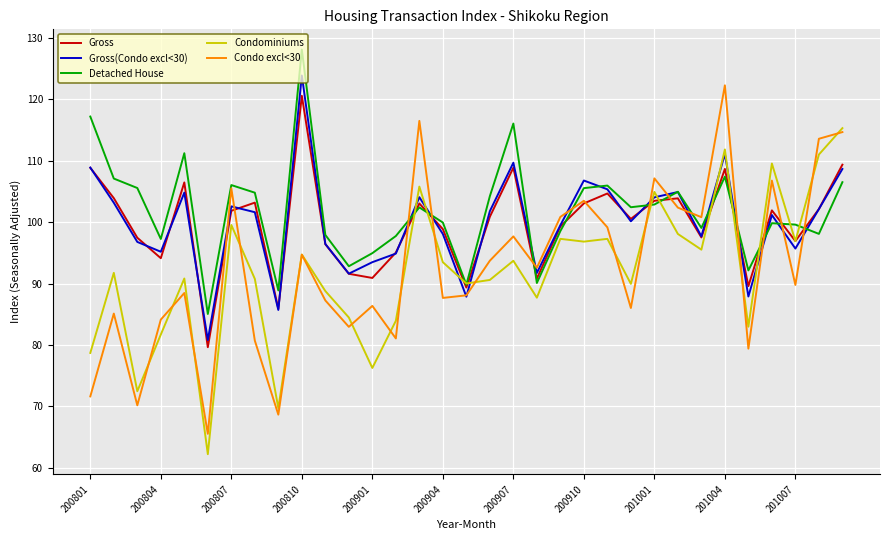

Which series has the widest spread of values?

Condo excl<30